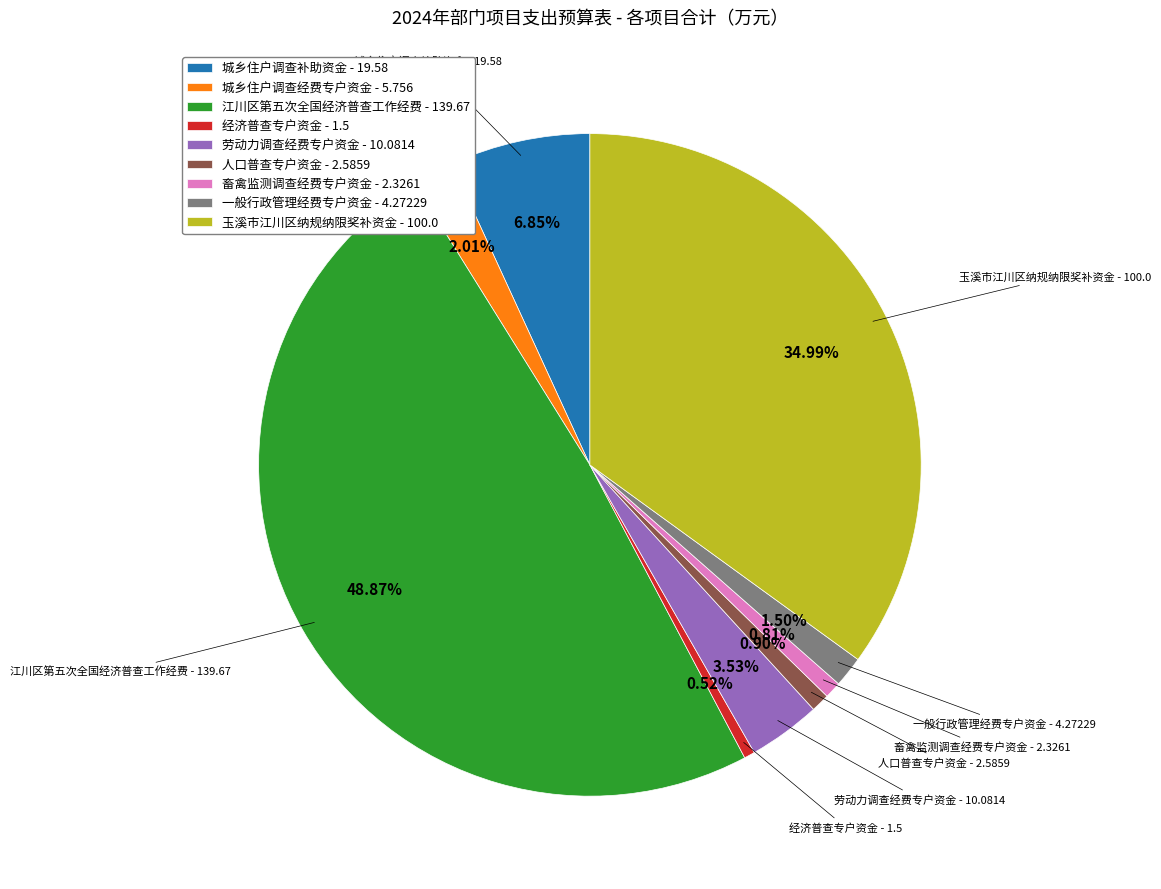

To the nearest percent, what is the average slice percentage?

11%